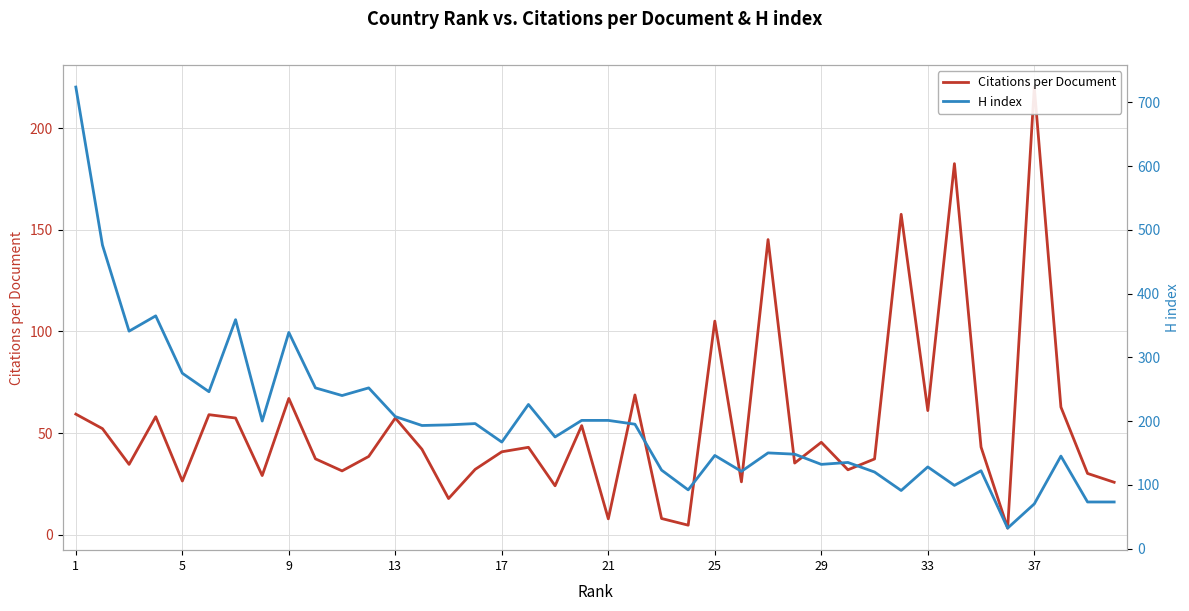

At which label does H index first exceed 193?

1